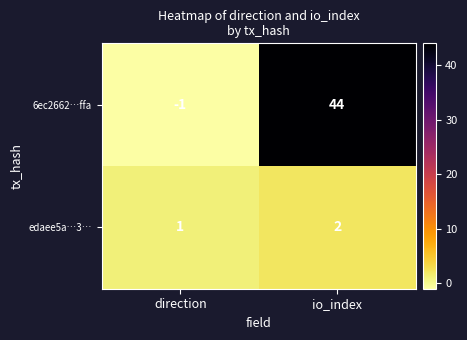

Is it true that 6ec2662…ffa equals 0 at direction?

False